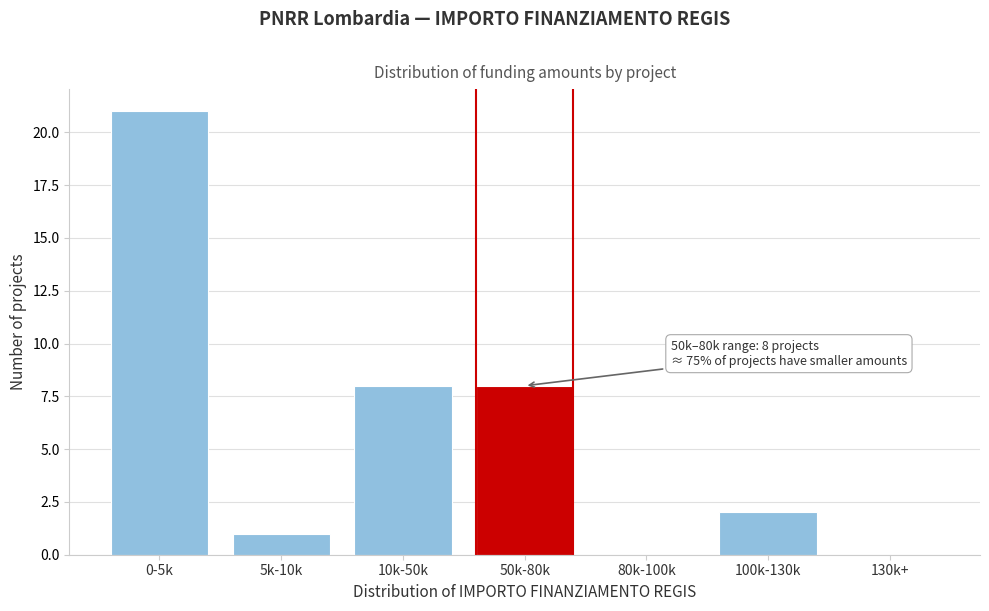

Reading right to left, list all the values displayed in this chart.

130k+=0	100k-130k=2	80k-100k=0	50k-80k=8	10k-50k=8	5k-10k=1	0-5k=21